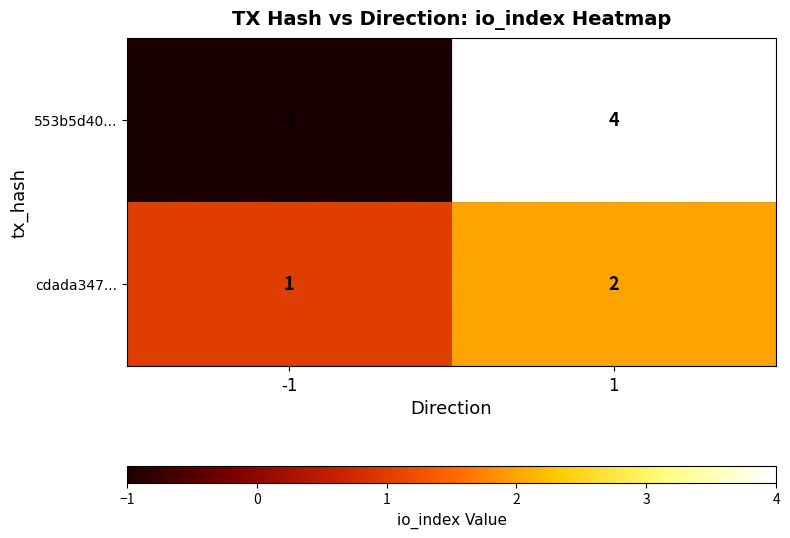

Reading left to right, list all the values displayed in this chart.

553b5d40...: -1=-1	1=4
cdada347...: -1=1	1=2